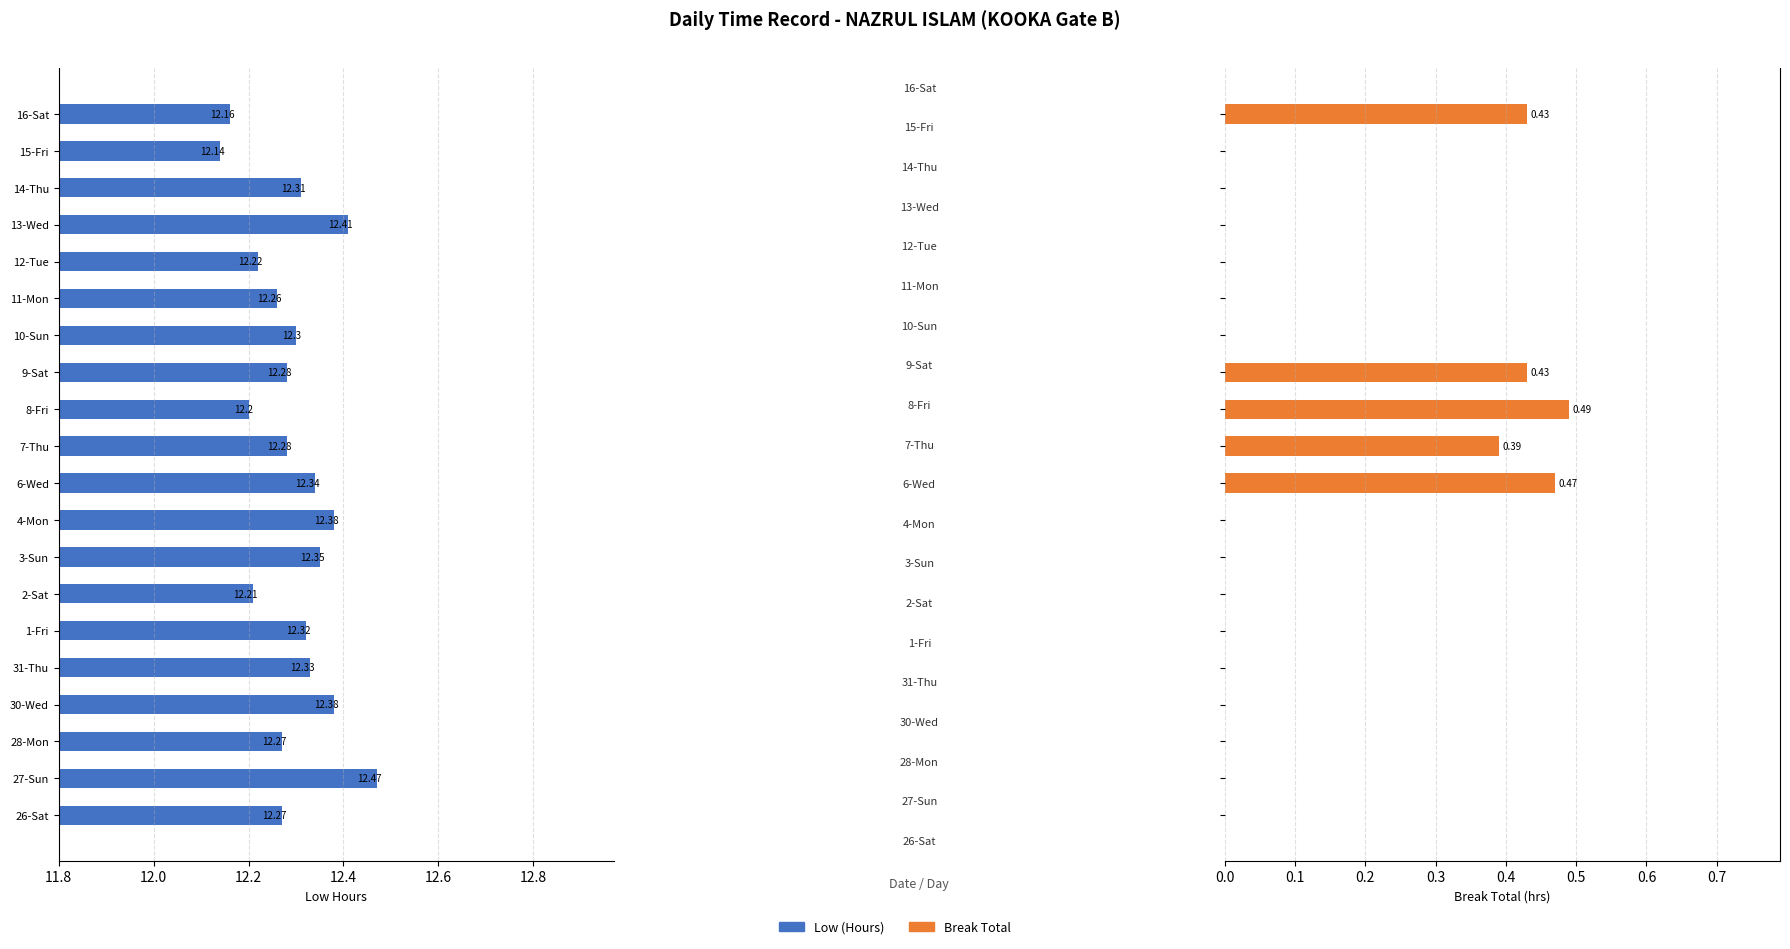

What is the difference between the maximum and minimum values in the Low (Hours) series?

0.3